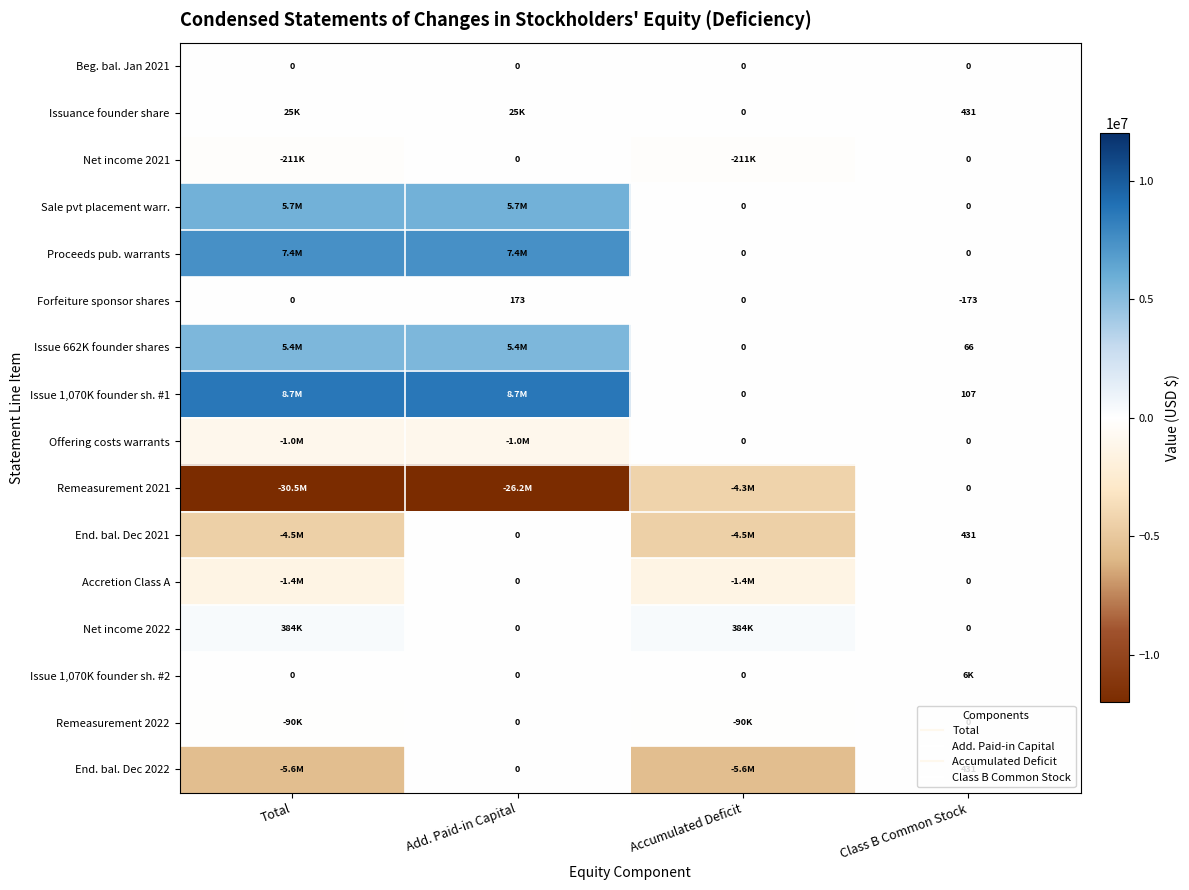

What is the difference between the maximum and minimum values in the End. bal. Dec 2022 series?

5601103